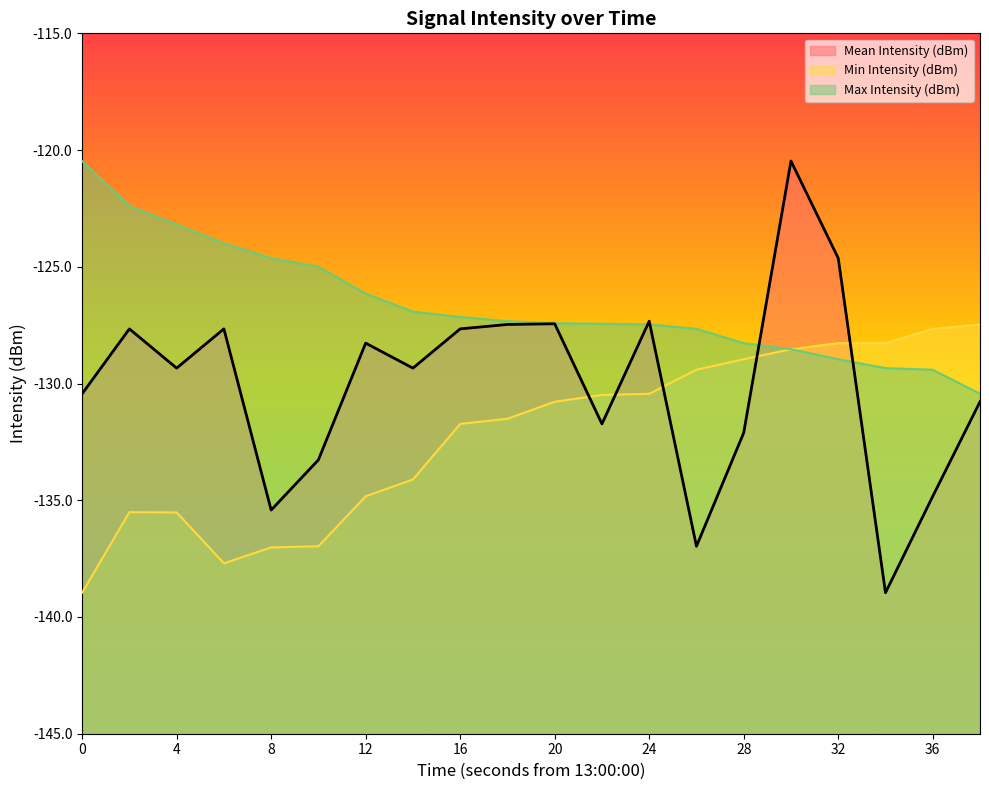

Which series has the widest spread of values?

Mean Intensity (dBm)